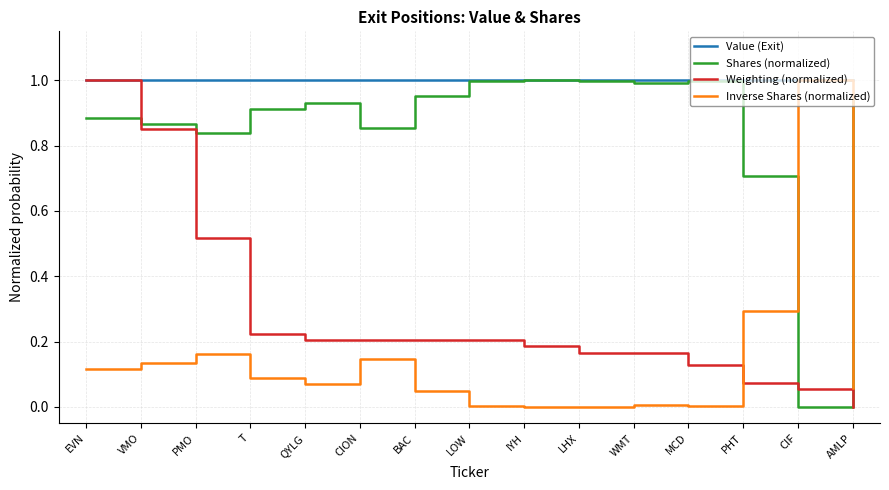

True or false: Weighting (normalized) has a value of 0.2 at PMO.

False